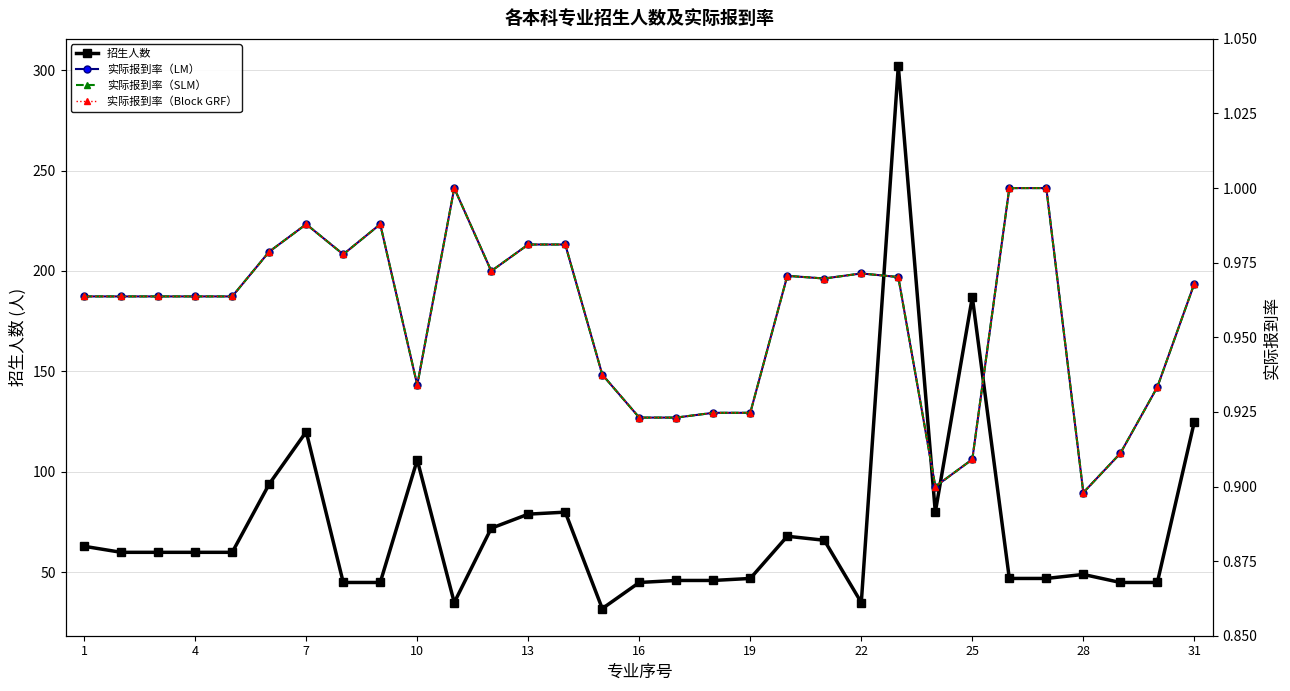

True or false: 实际报到率（LM） and 实际报到率（Block GRF） cross at least once.

False